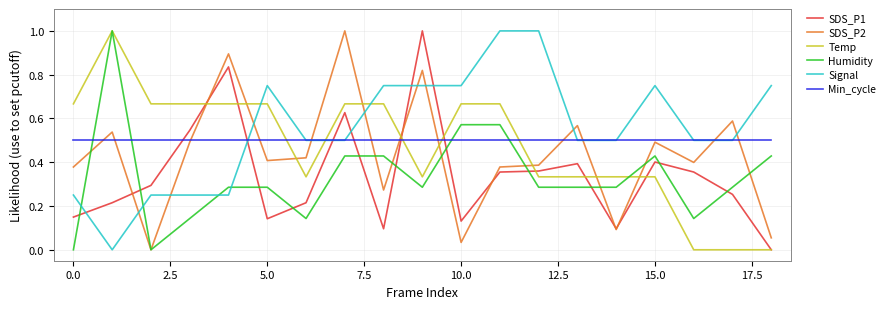

Which series has the largest total across all categories?

Signal